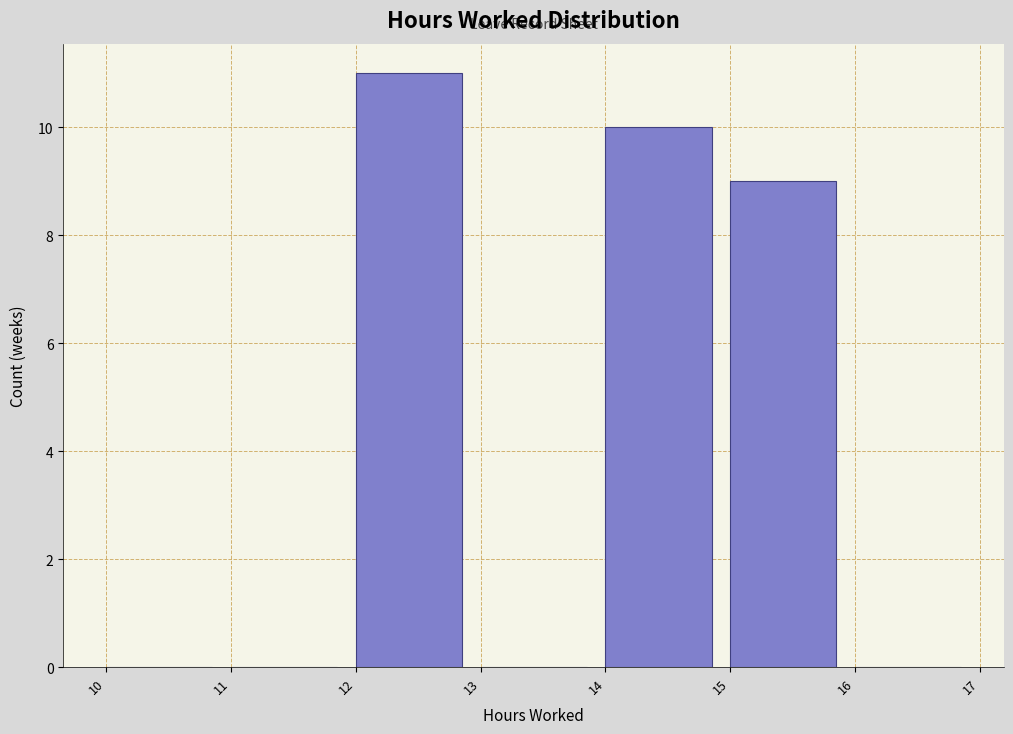

Over which range of the x-axis is the bar tallest?

12 to 13